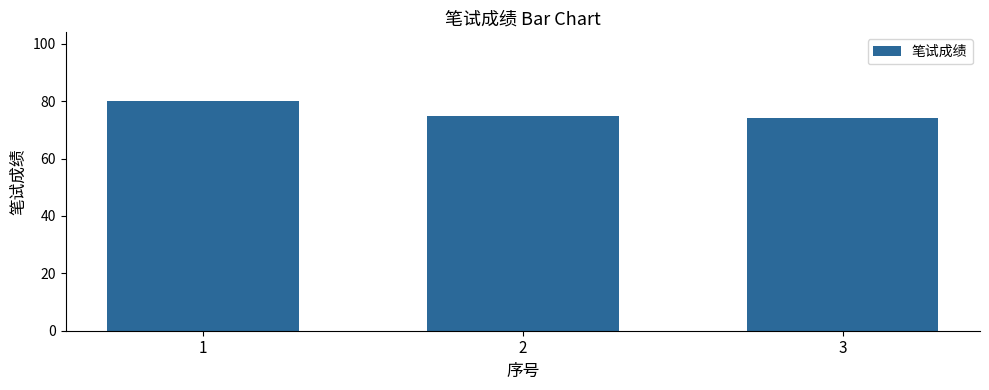

What is the maximum value shown in the chart?

80